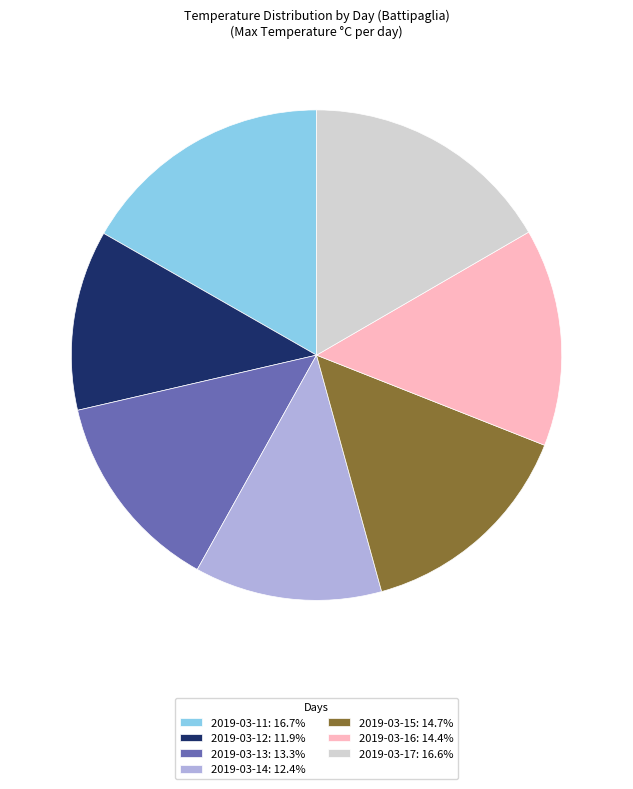

Which has a higher value, 2019-03-11 or 2019-03-16?

2019-03-11